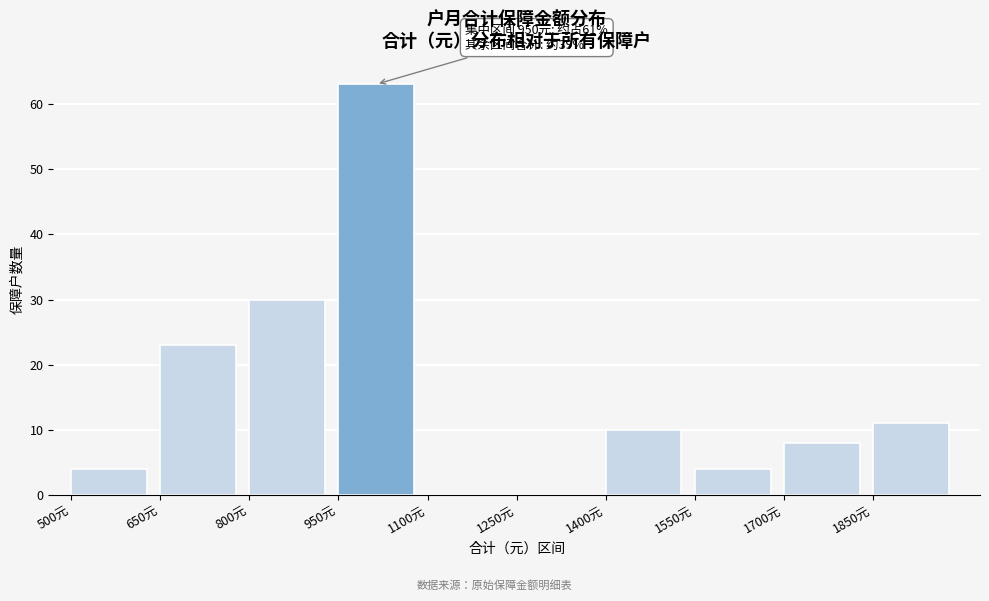

Which range on the x-axis has the tallest bar?

950 to 1100